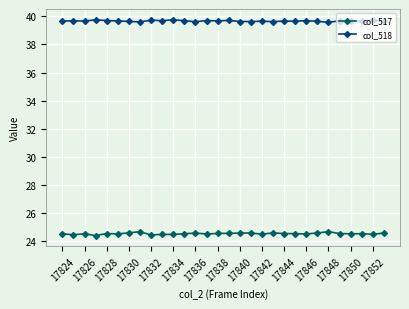

What is the lowest value of the col_518 series?

39.6